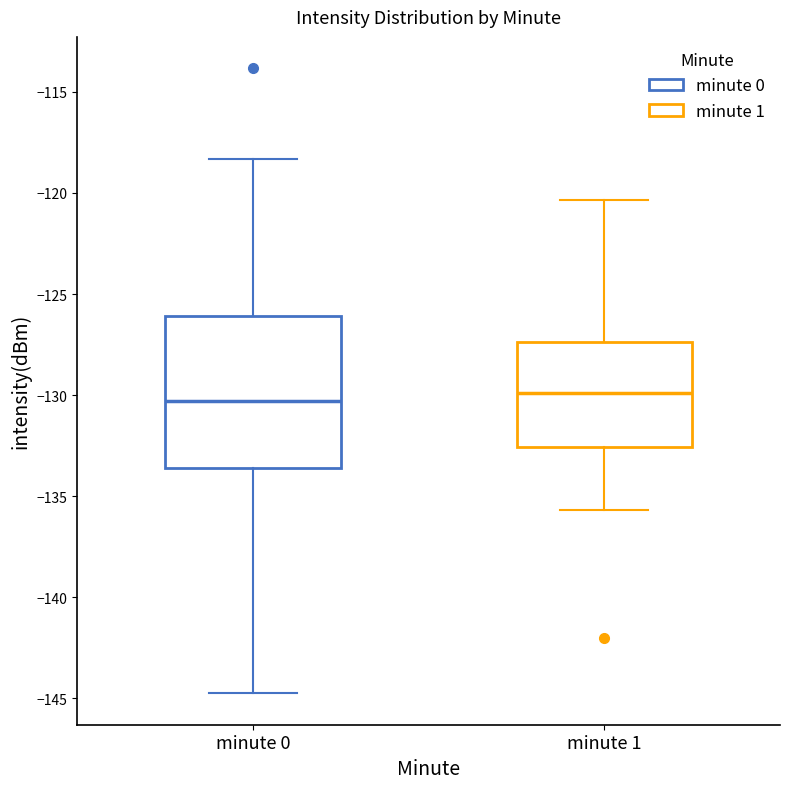

Which box is the tallest, from its lower edge to its upper edge?

minute 0